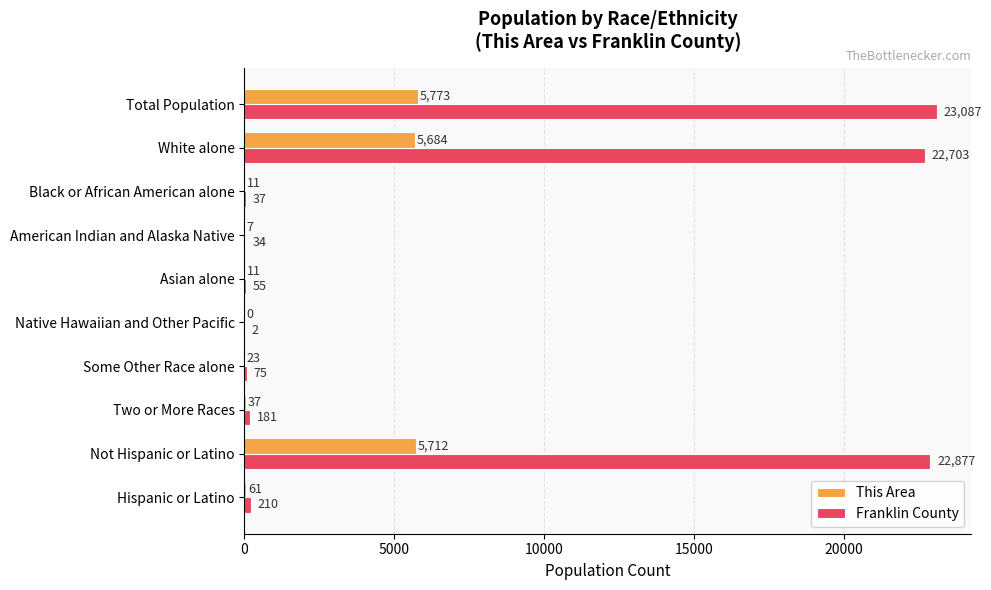

Which series changed the most between Black or African American alone and Not Hispanic or Latino?

Franklin County